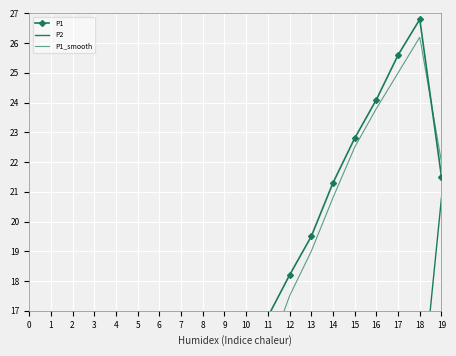

What is the spread (max minus min) of values at 7?

3.5